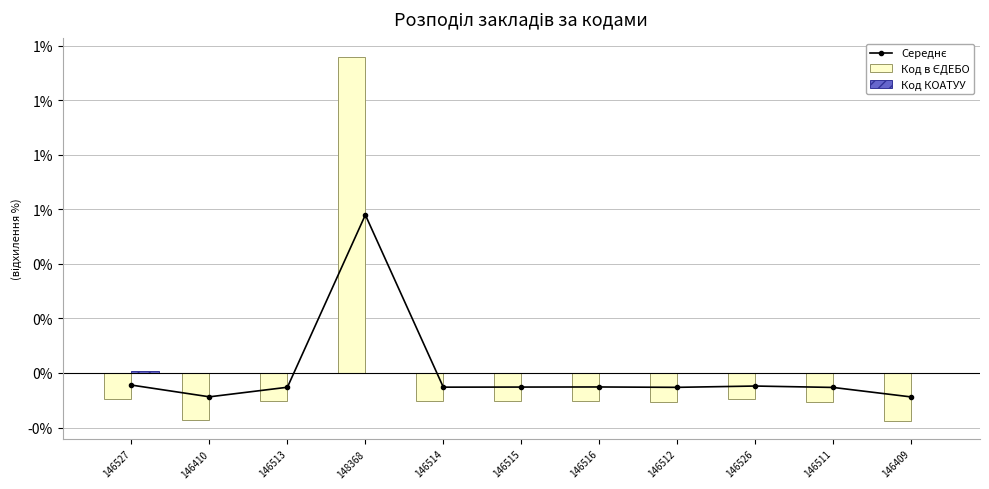

True or false: Середнє has a value of -0.1 at 146515.

False